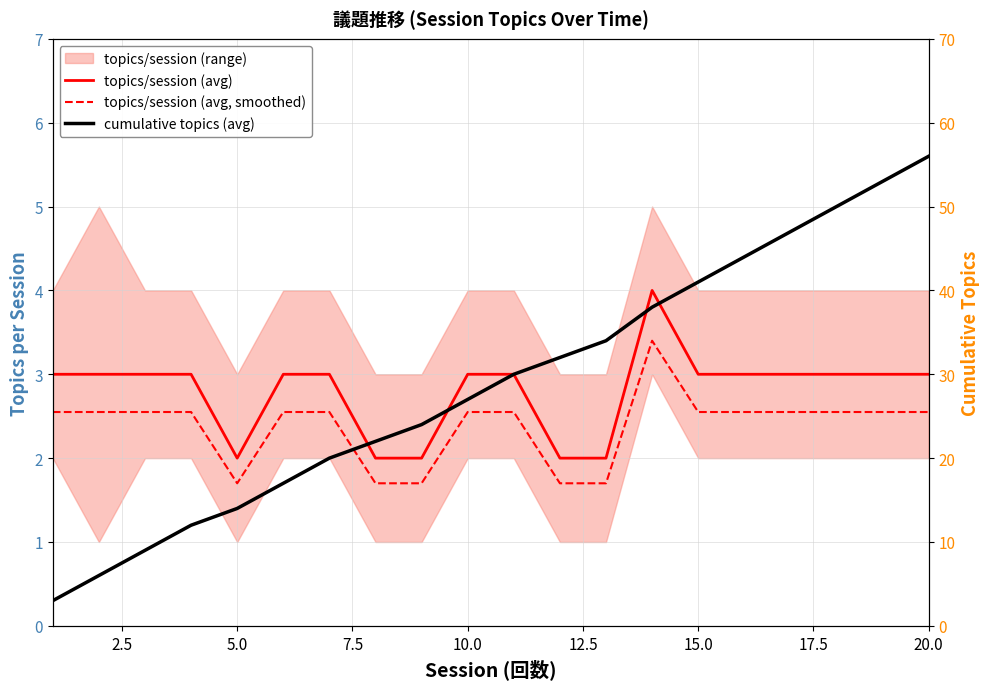

True or false: topics/session (avg) and topics/session (avg, smoothed) intersect in this chart.

False